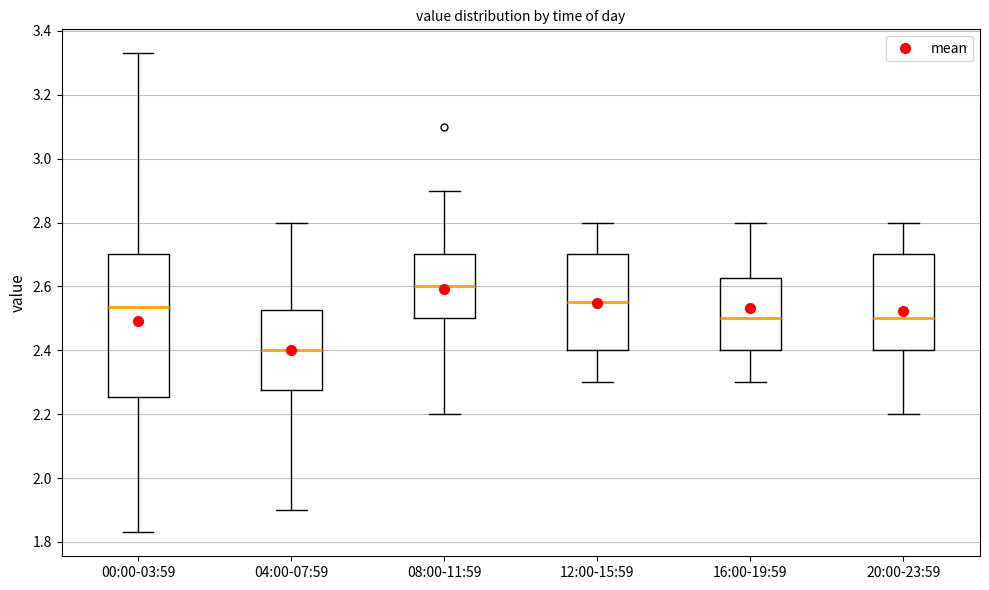

Which box is the tallest, from its lower edge to its upper edge?

00:00-03:59